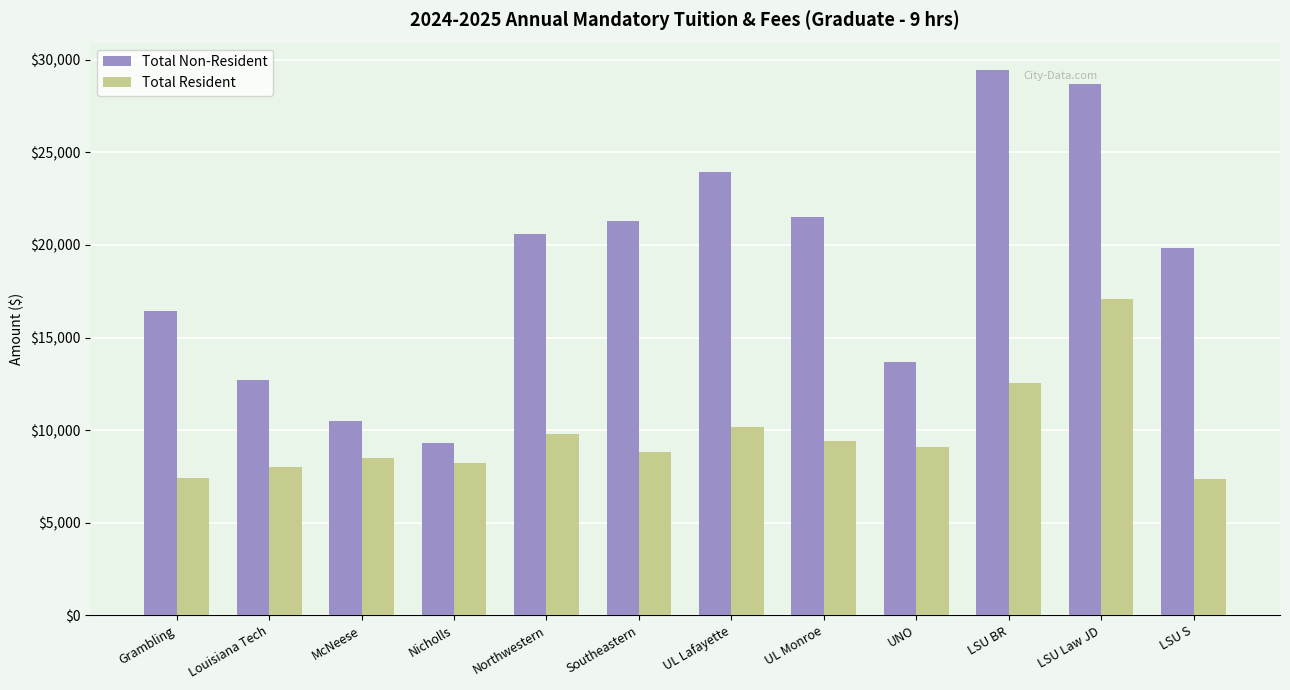

What is the sum of the Total Non-Resident values at LSU BR and Northwestern?

50042.0